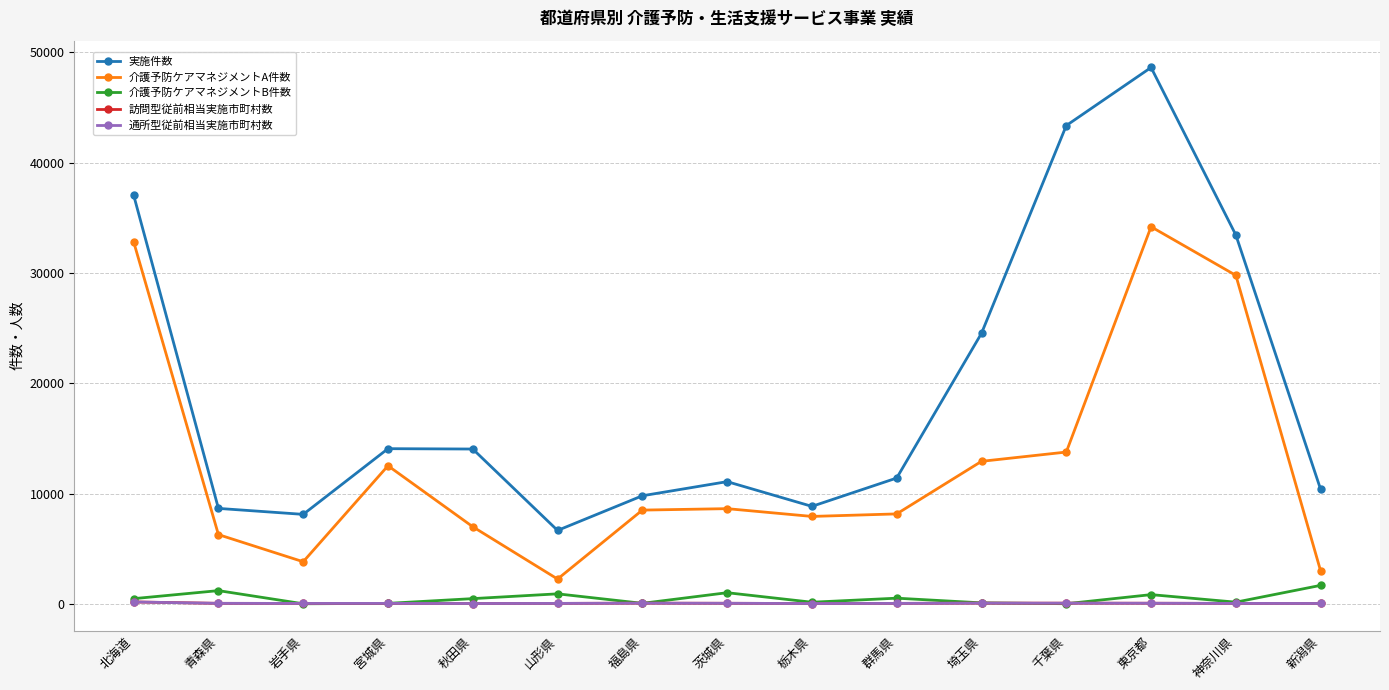

True or false: 訪問型従前相当実施市町村数 and 介護予防ケアマネジメントA件数 intersect in this chart.

False